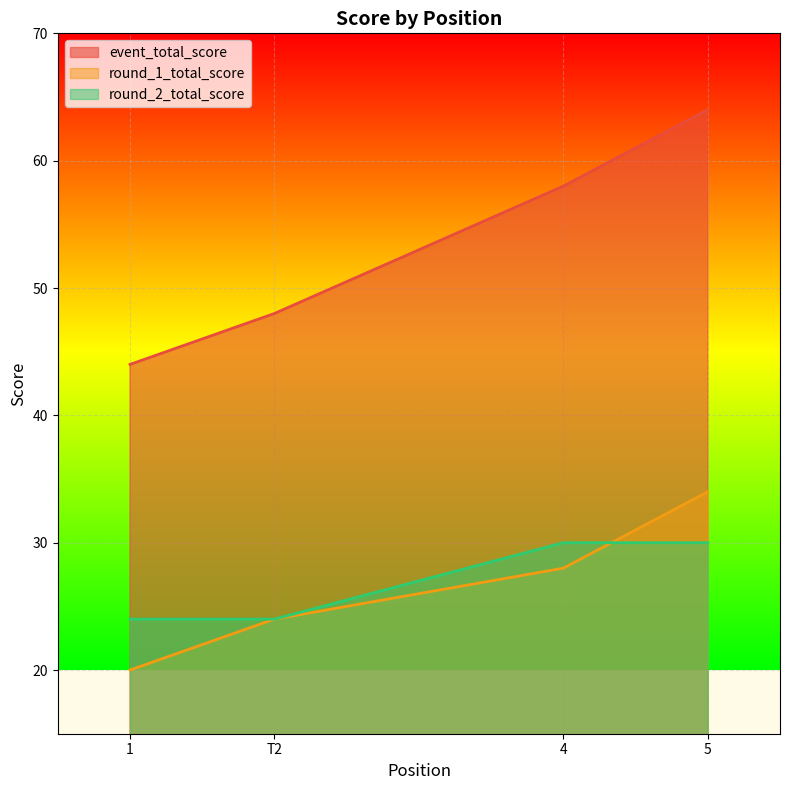

Rank the series by their maximum value, from highest to lowest.

event_total_score, round_1_total_score, round_2_total_score